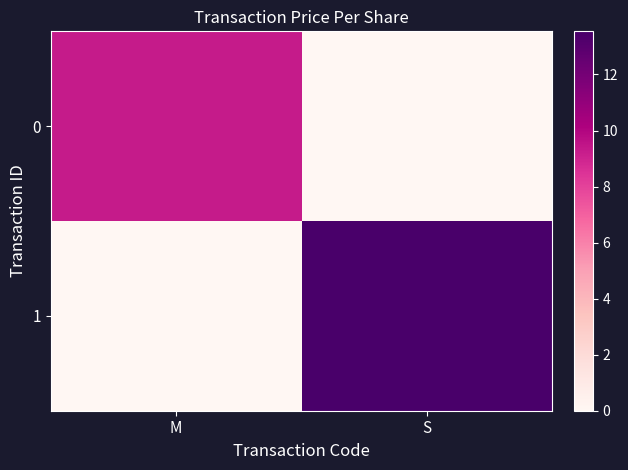

What is the maximum value shown in the chart?

13.5